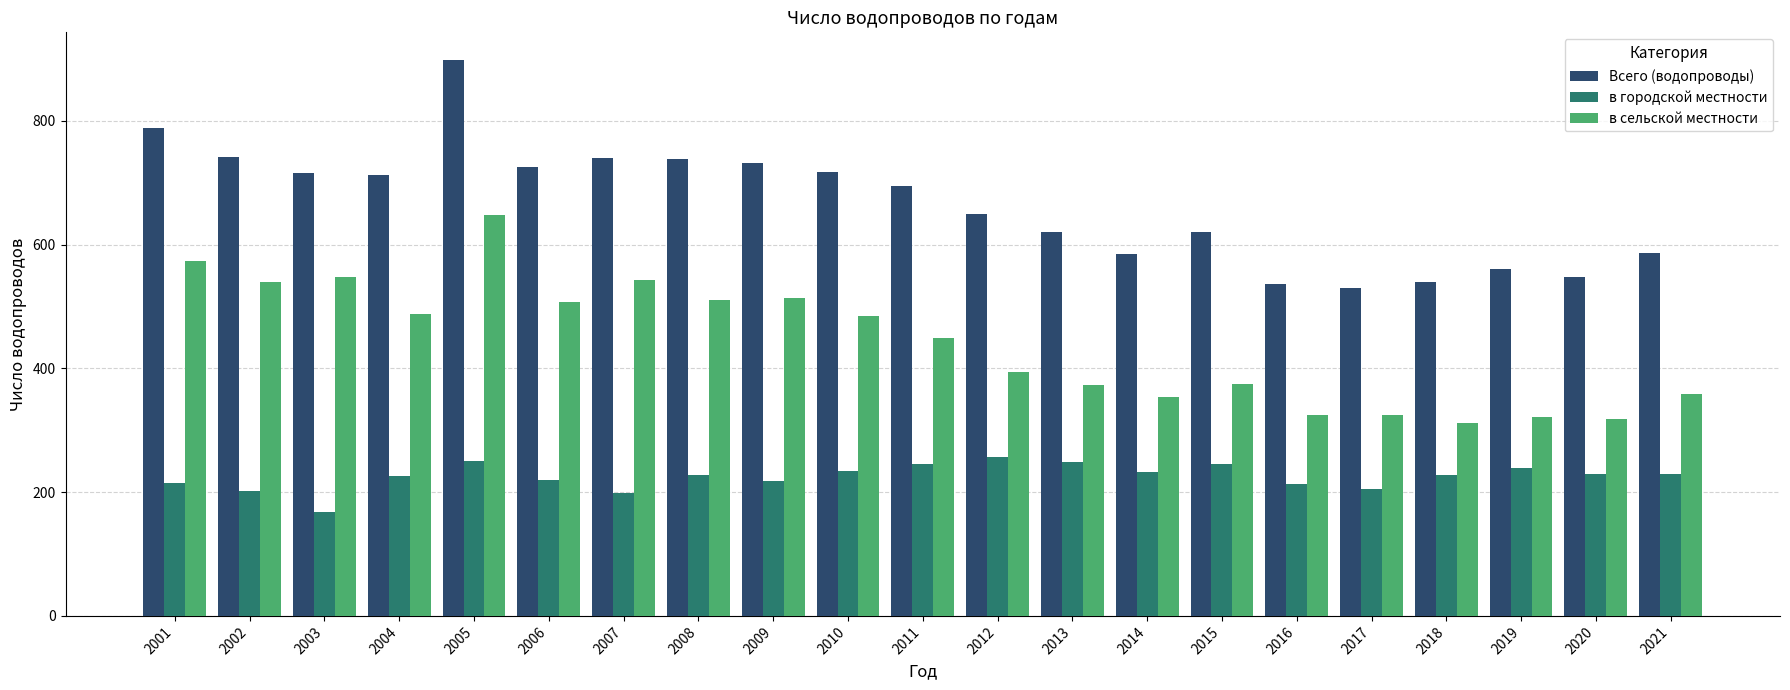

What is the difference between the maximum and second lowest values in the в сельской местности series?

330